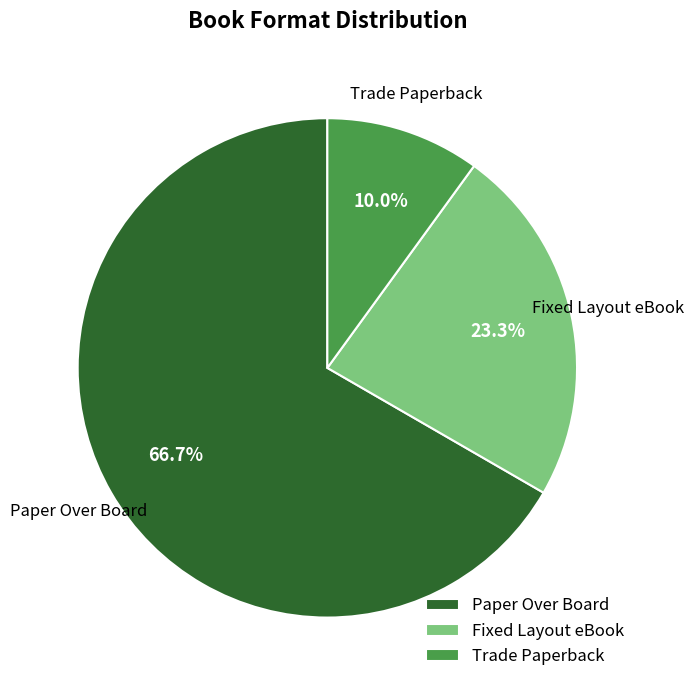

Which category has the smallest portion of the pie?

Trade Paperback